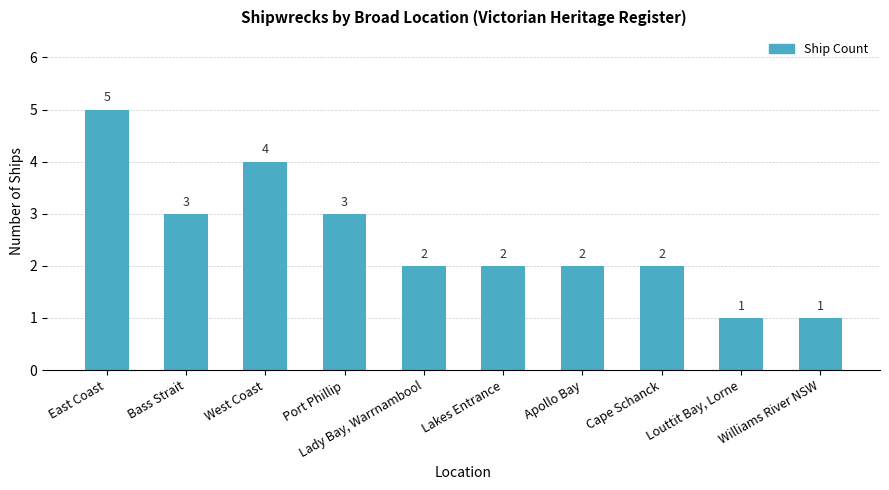

Reading left to right, transcribe all the data shown in this chart.

5	3	4	3	2	2	2	2	1	1